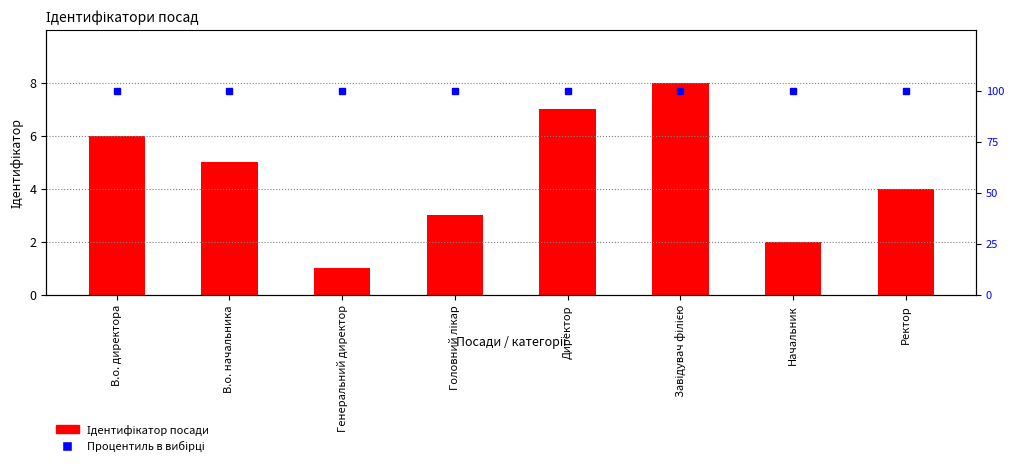

What is the label of the 1st bar from the left?

В.о. директора